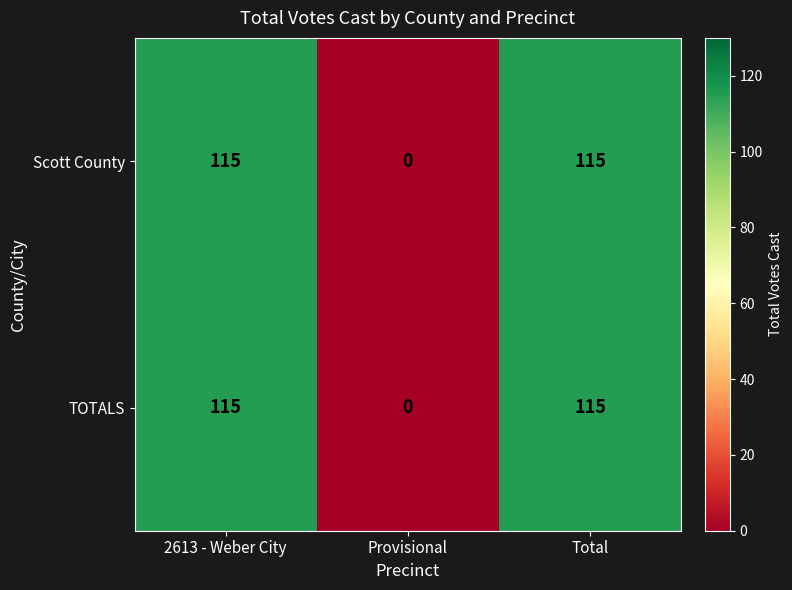

True or false: TOTALS has a value of 0 at Provisional.

True